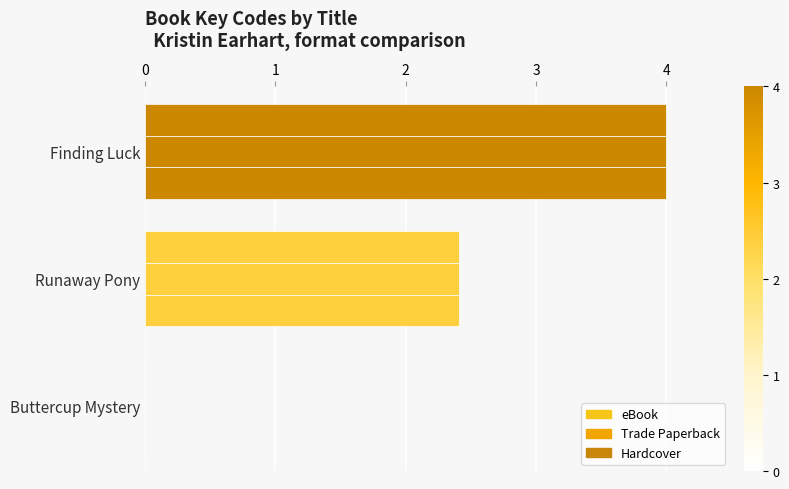

How many data points in eBook are above 2?

2